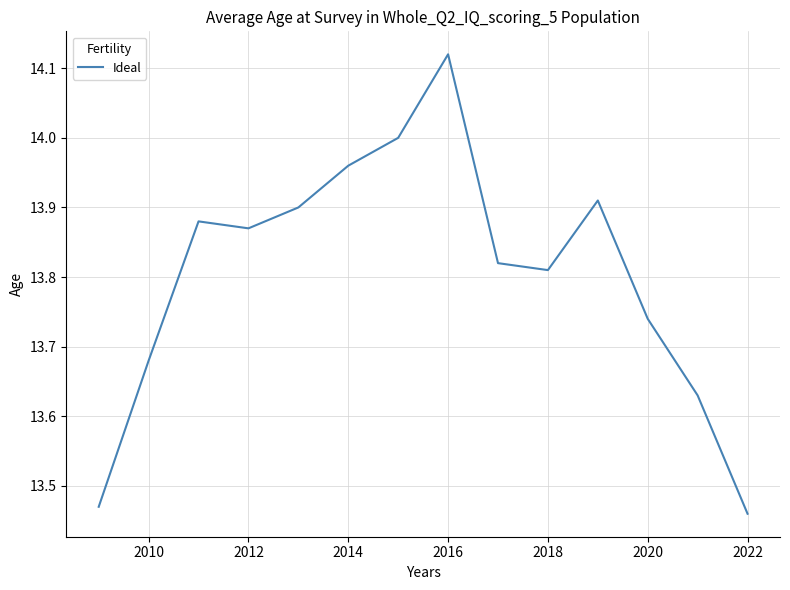

What is the difference between the maximum and minimum values?

0.7